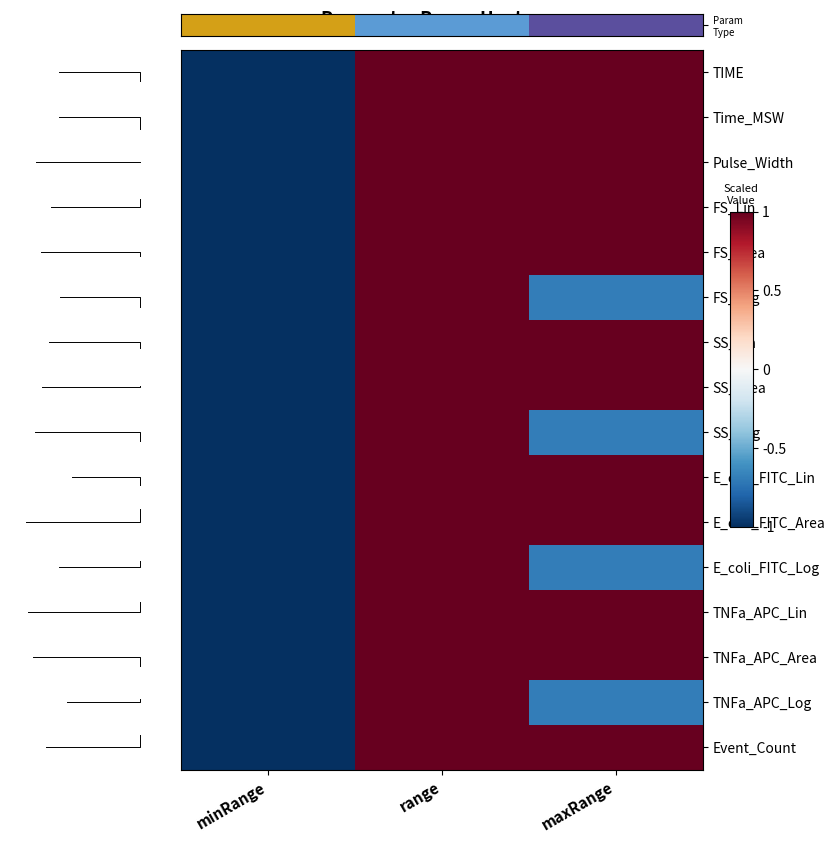

How many values in the Event_Count series exceed 0?

2